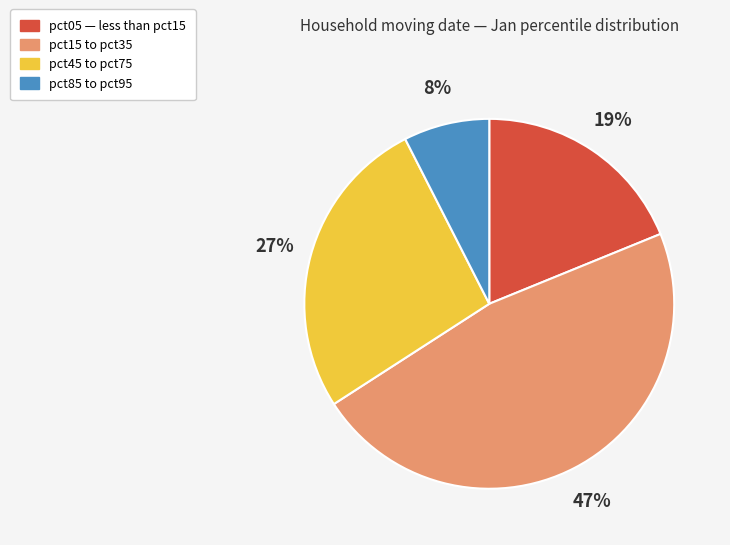

Does any single category account for the majority?

No